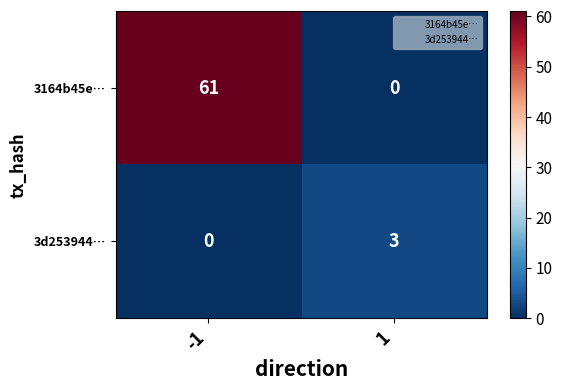

The value of 3164b45e… at 1 is 0. True or false?

True